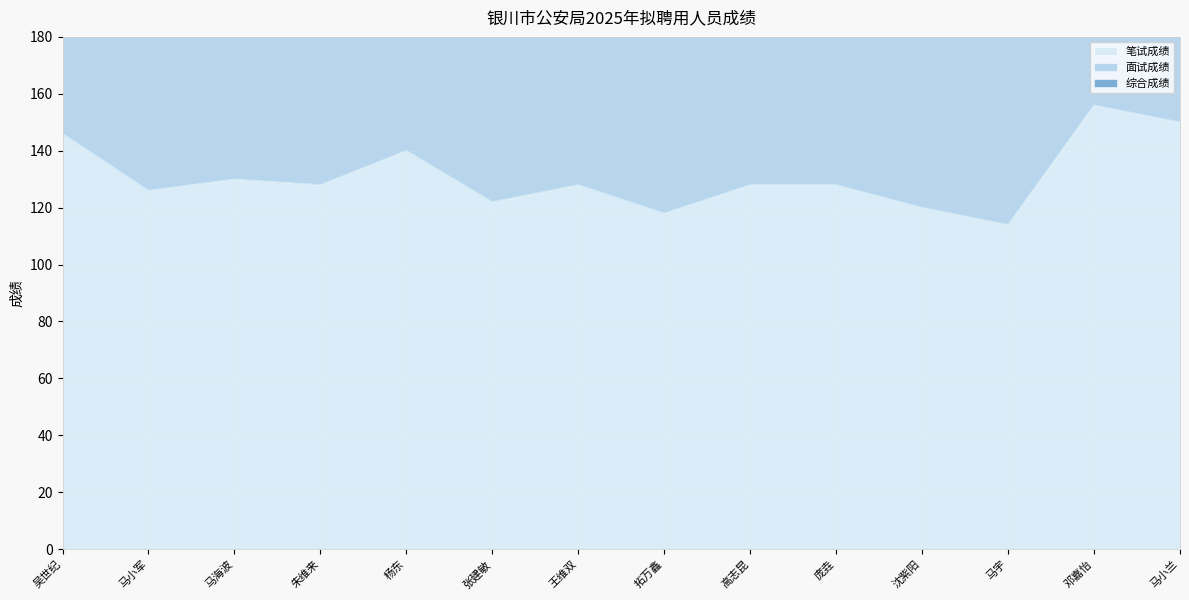

At which category is the sum across all series the highest?

邓嘉怡